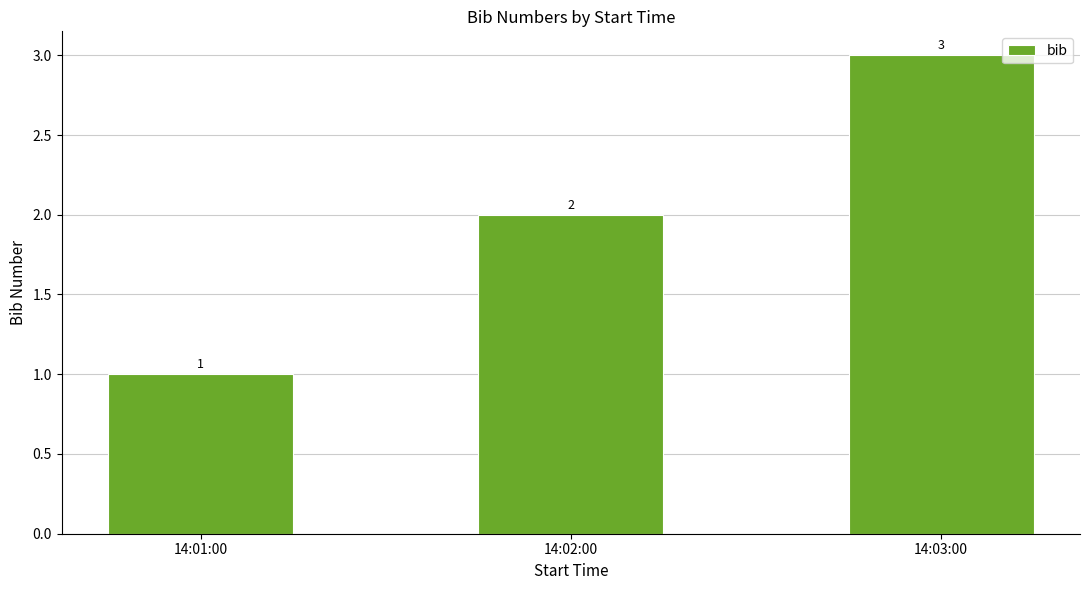

What is the value of the 2nd bar from the left?

2